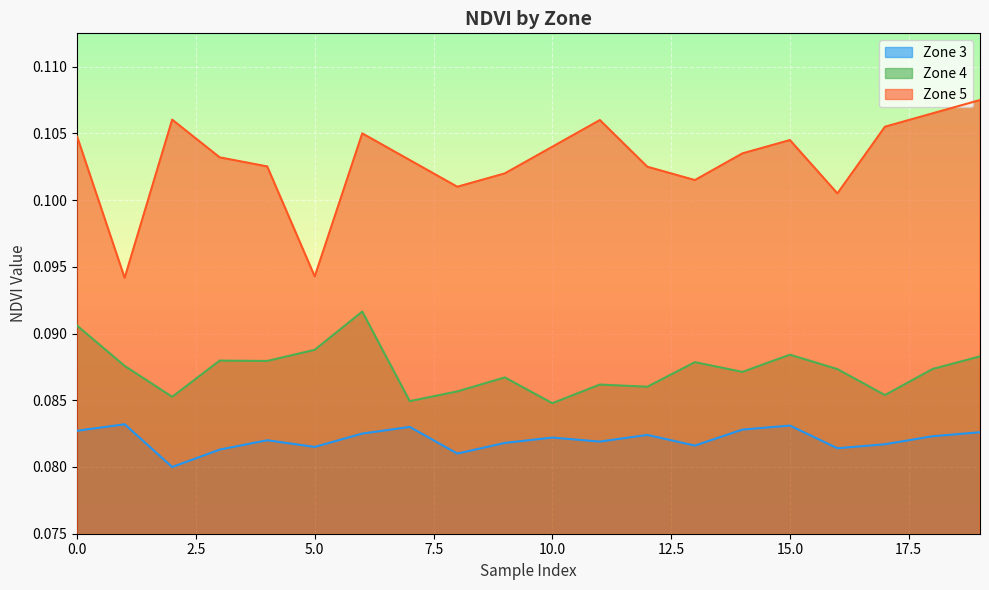

True or false: Zone 3 has more than 0 interior local peaks.

True